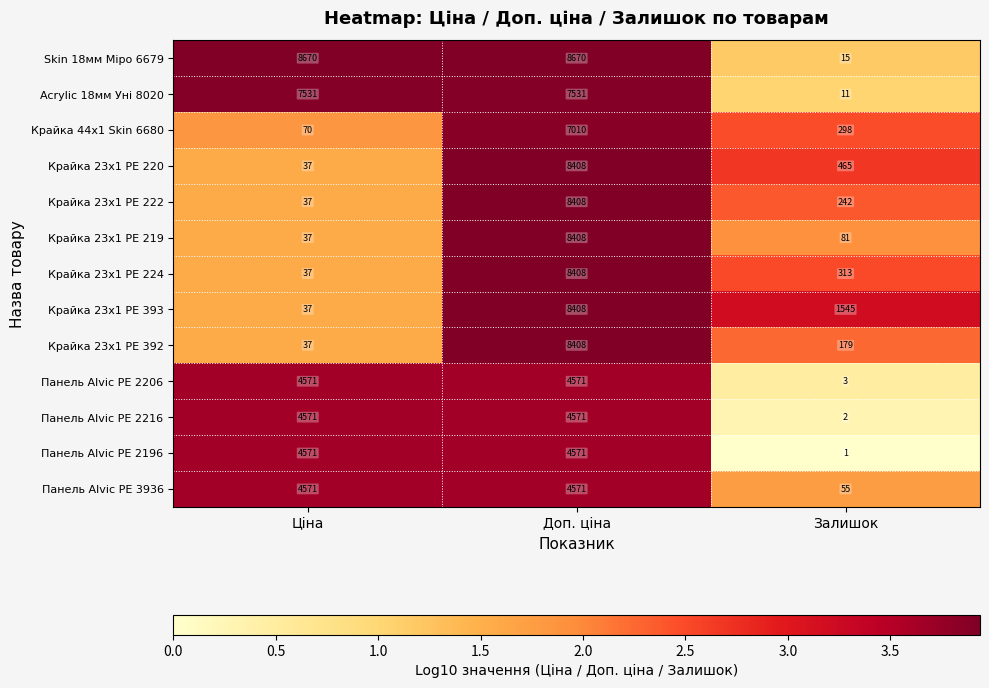

What is the minimum value for Крайка 23x1 PE 224?

37